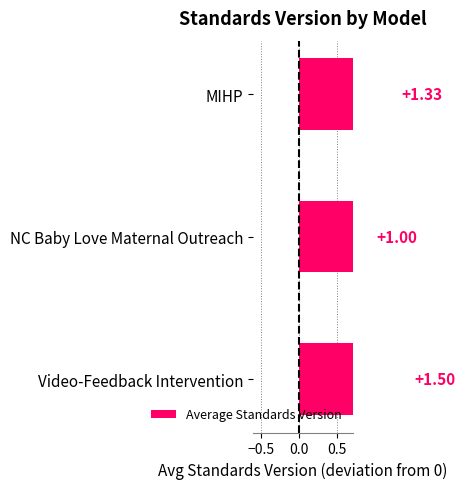

Is it true that the value at 0.0 is 1.5?

True